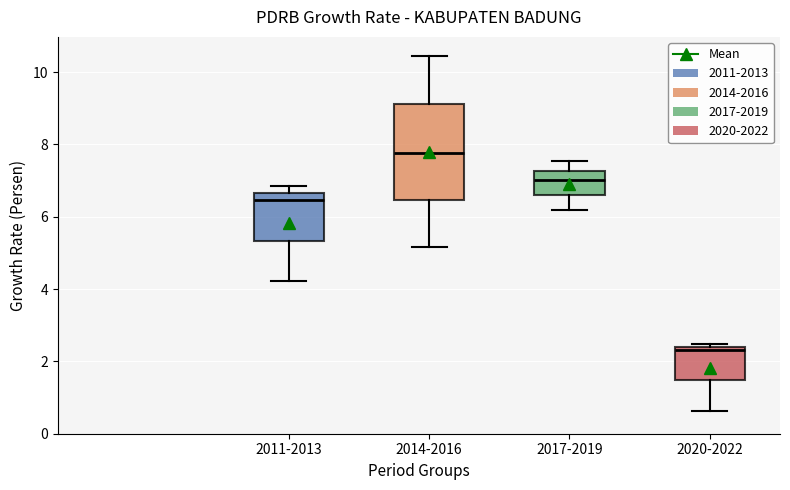

Reading left to right, read every box against the y-axis: the position of its median line, the range the box covers, and the ends of its whiskers. The values are not printed on the chart, so give them approximately, as read against the axis.

2011-2013: median 6.4, box 5.4 to 6.6, whiskers 4.2 to 6.8
2014-2016: median 7.8, box 6.4 to 9.2, whiskers 5.2 to 10.4
2017-2019: median 7.0, box 6.6 to 7.2, whiskers 6.2 to 7.6
2020-2022: median 2.4 (just below the box's upper edge), box 1.4 to 2.4, whiskers 0.6 to 2.4 (just above the box's upper edge)